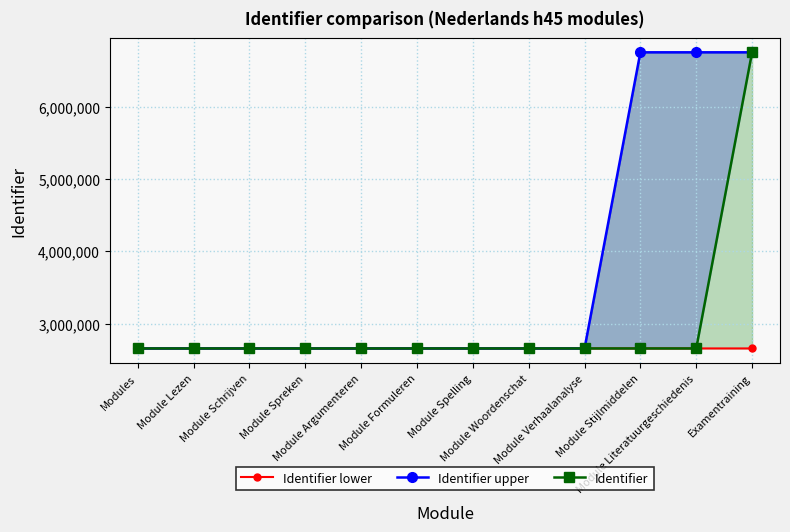

At how many categories does at least one series exceed 5104409?

3